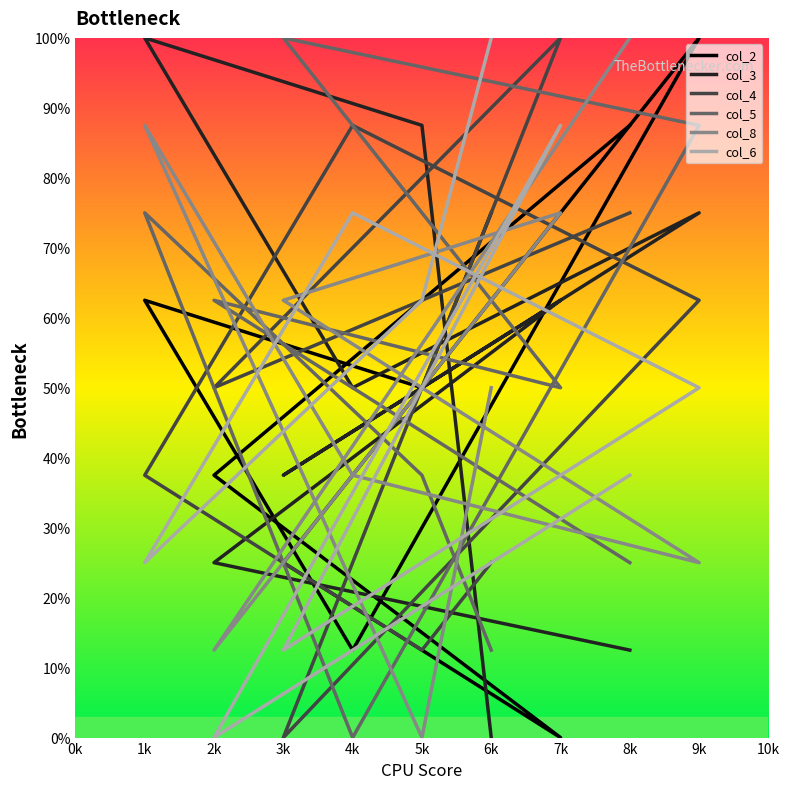

Which series has the largest range (max minus min)?

col_2